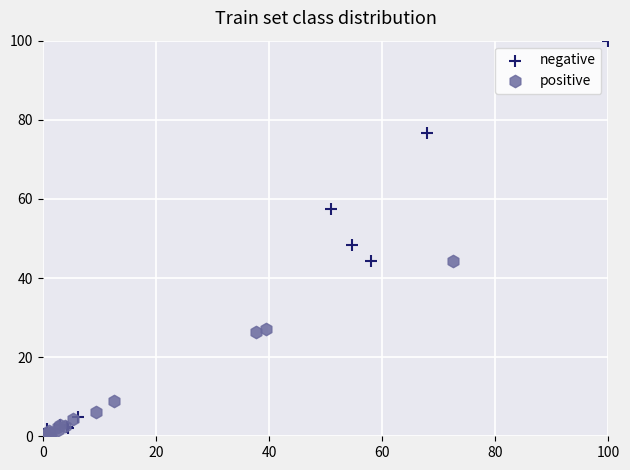

Which series has the widest spread of Y values?

negative